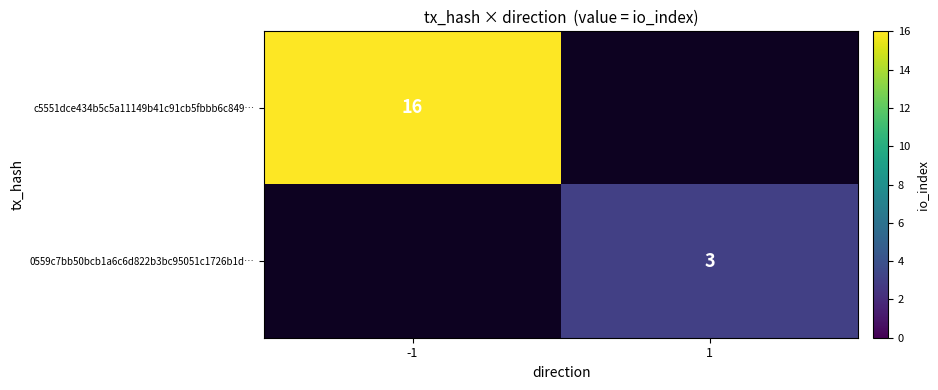

The 0559c7bb50bcb1a6c6d822b3bc95051c1726b1d… series shows 5 at 1. True or false?

False